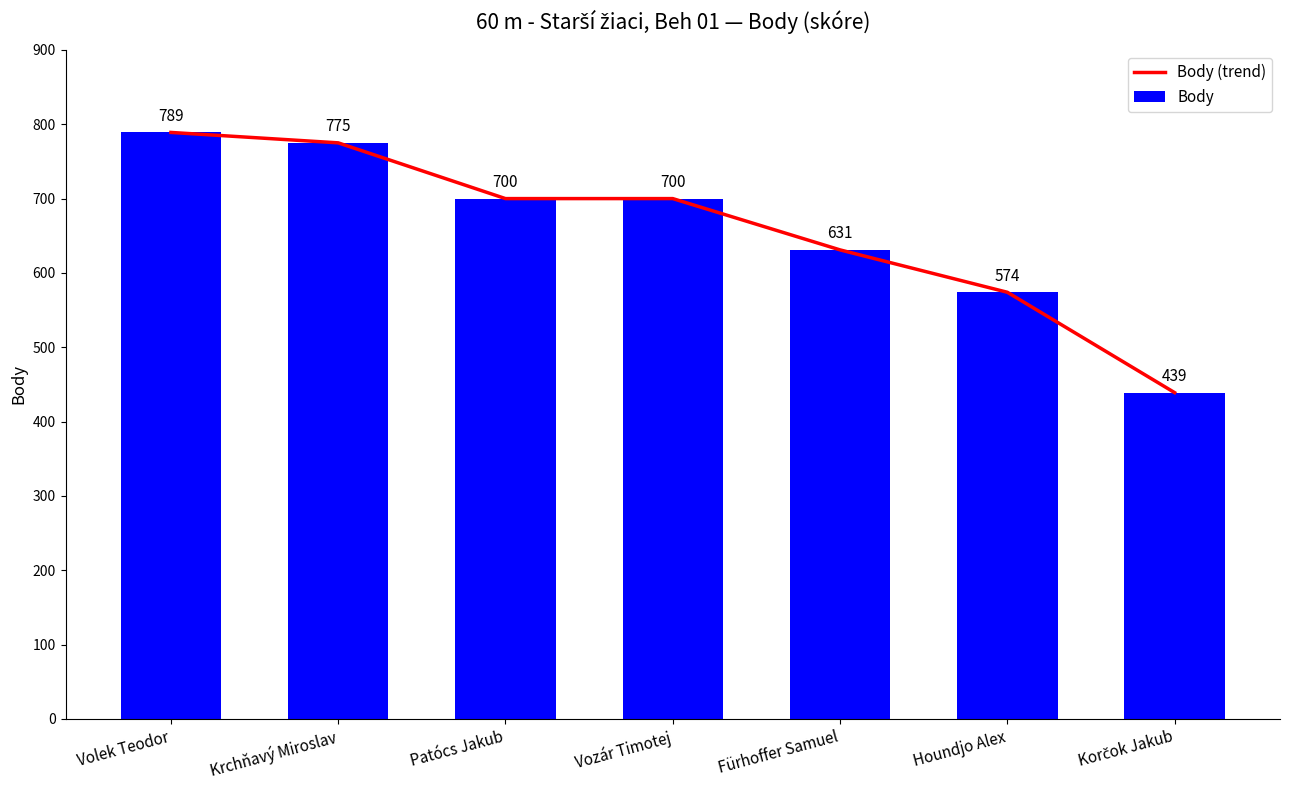

Is the value of Body at Korčok Jakub greater than the value of Body (trend) at Houndjo Alex?

No